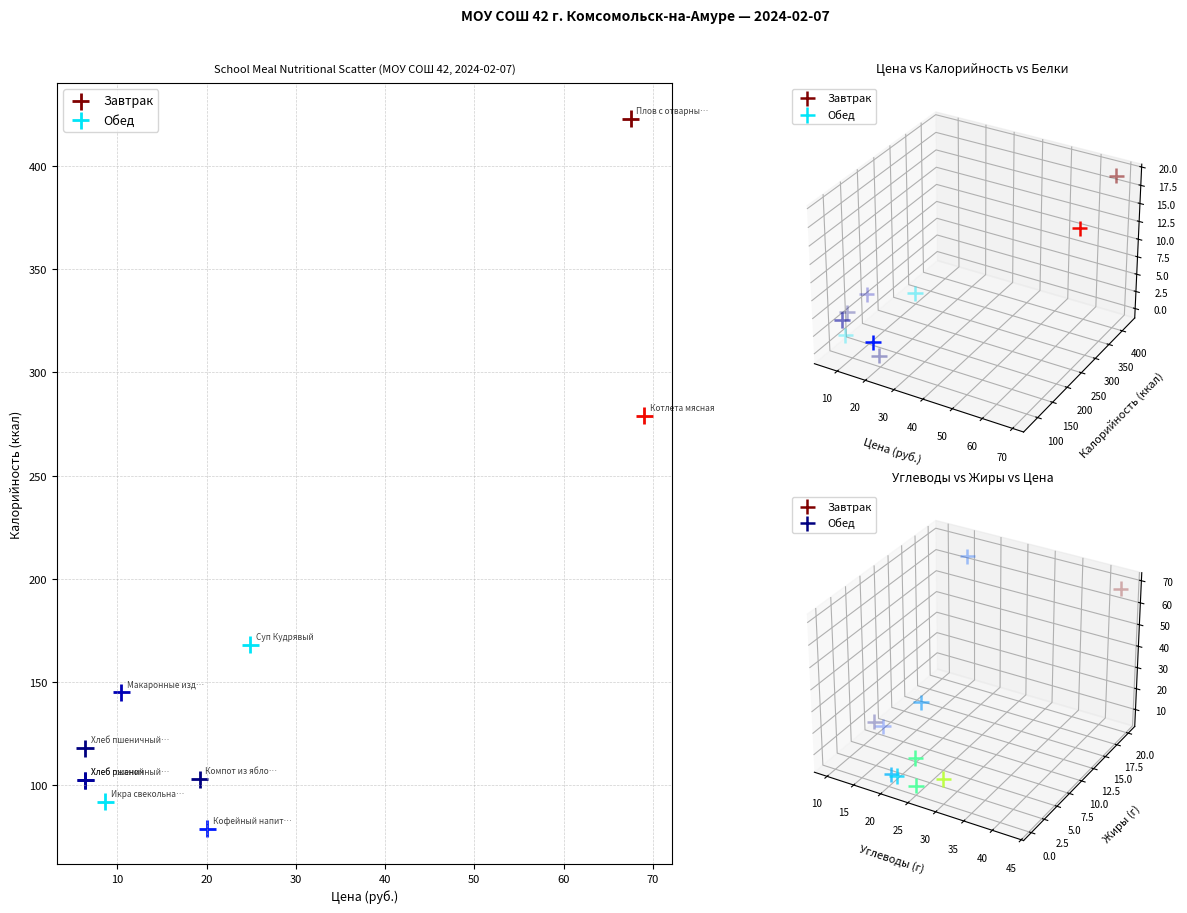

Which series has the largest Y range (max minus min)?

Завтрак